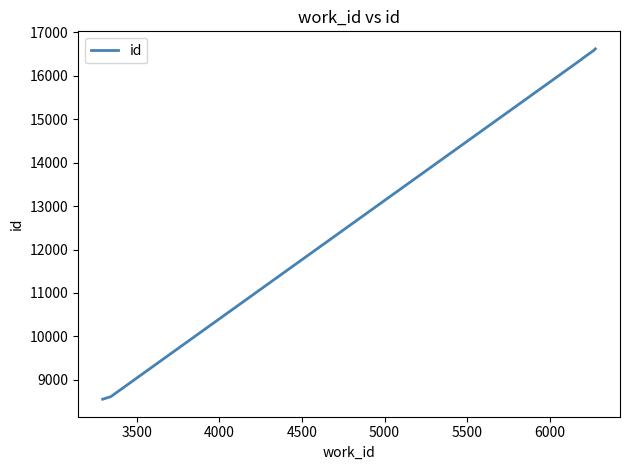

What is the sum of all values?

83144